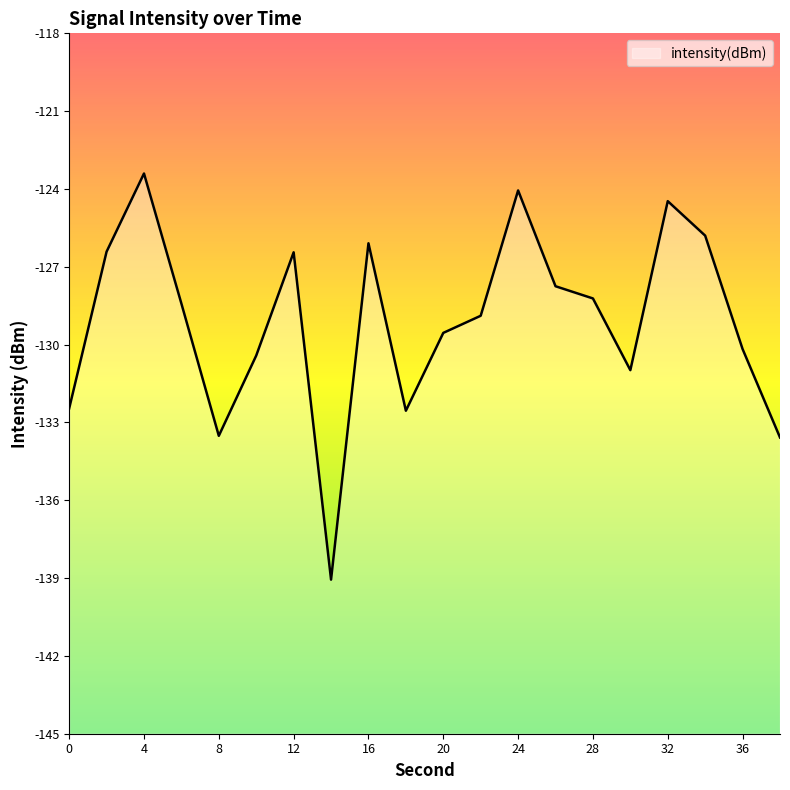

How many lines are shown in the chart?

1